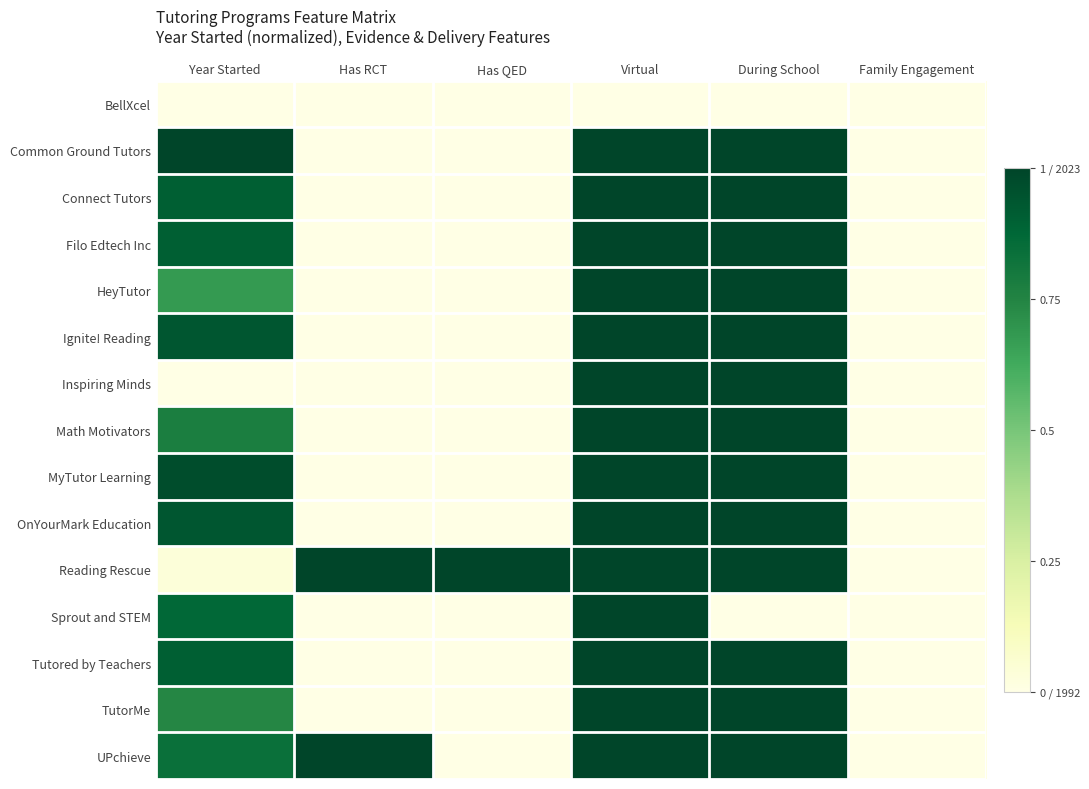

List the series in order of their peak value, lowest first.

BellXcel, Common Ground Tutors, Connect Tutors, Filo Edtech Inc, HeyTutor, Ignite! Reading, Inspiring Minds, Math Motivators, MyTutor Learning, OnYourMark Education, Reading Rescue, Sprout and STEM, Tutored by Teachers, TutorMe, UPchieve